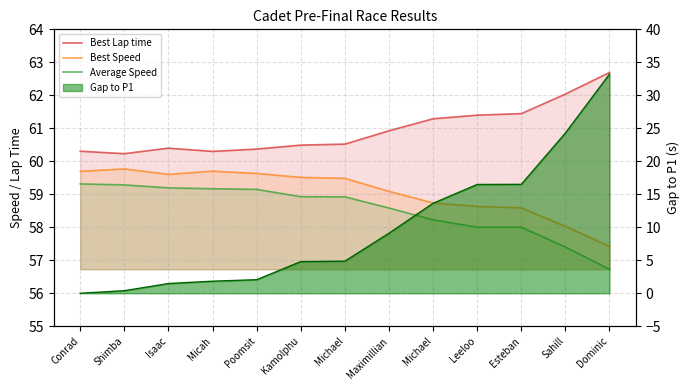

What is the sum of the Best Speed values at Kamolphu and Maximillian?

118.6